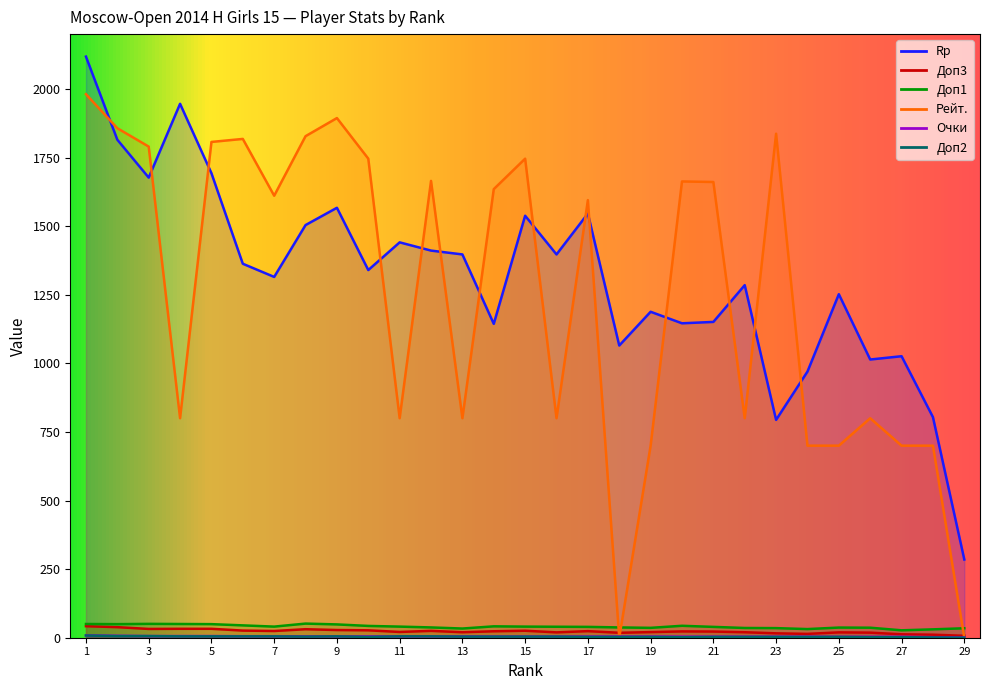

Is it true that Очки equals 5.5 at 6?

True